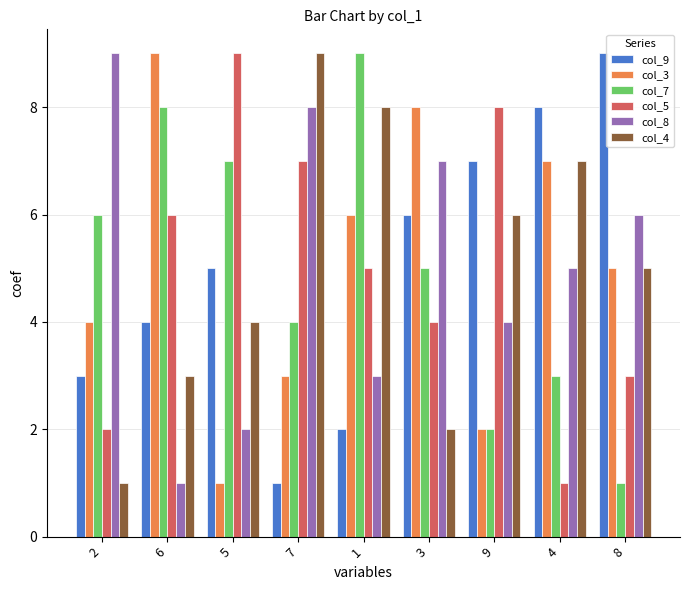

The col_5 series shows 0 at 4. True or false?

False